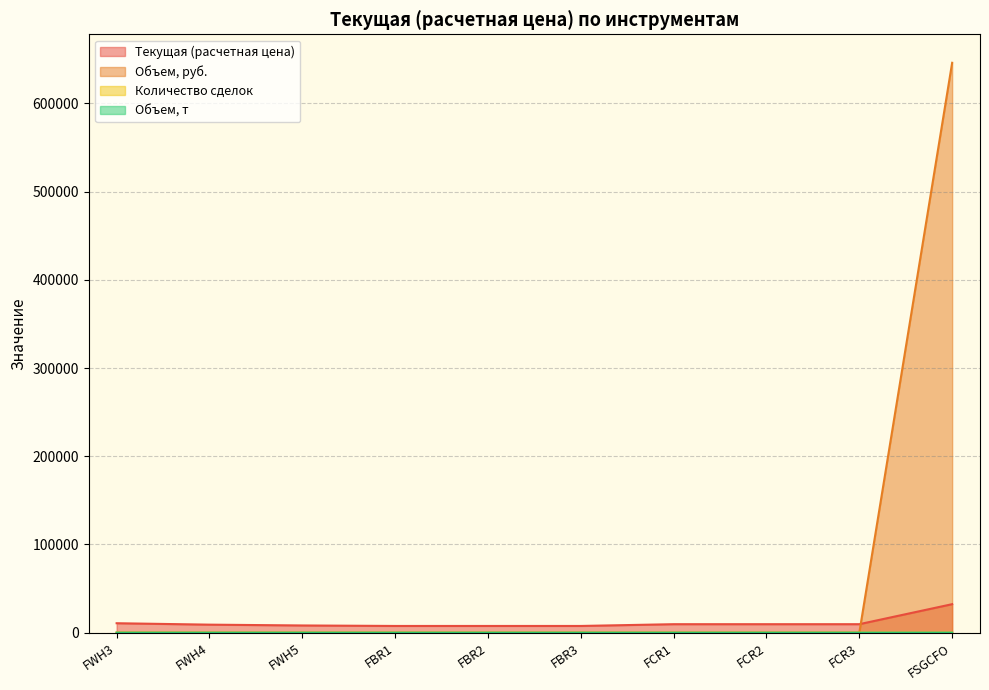

Reading right to left, list all the values displayed in this chart.

Текущая (расчетная цена): 32300.0	9615.2	9615.2	9615.2	7609.4	7609.4	7609.4	8167.5	9090.8	10701.7
Объем, руб.: 646000.0	0.0	0.0	0.0	0.0	0.0	0.0	0.0	0.0	0.0
Количество сделок: 1.0	0.0	0.0	0.0	0.0	0.0	0.0	0.0	0.0	0.0
Объем, т: 20.0	0.0	0.0	0.0	0.0	0.0	0.0	0.0	0.0	0.0